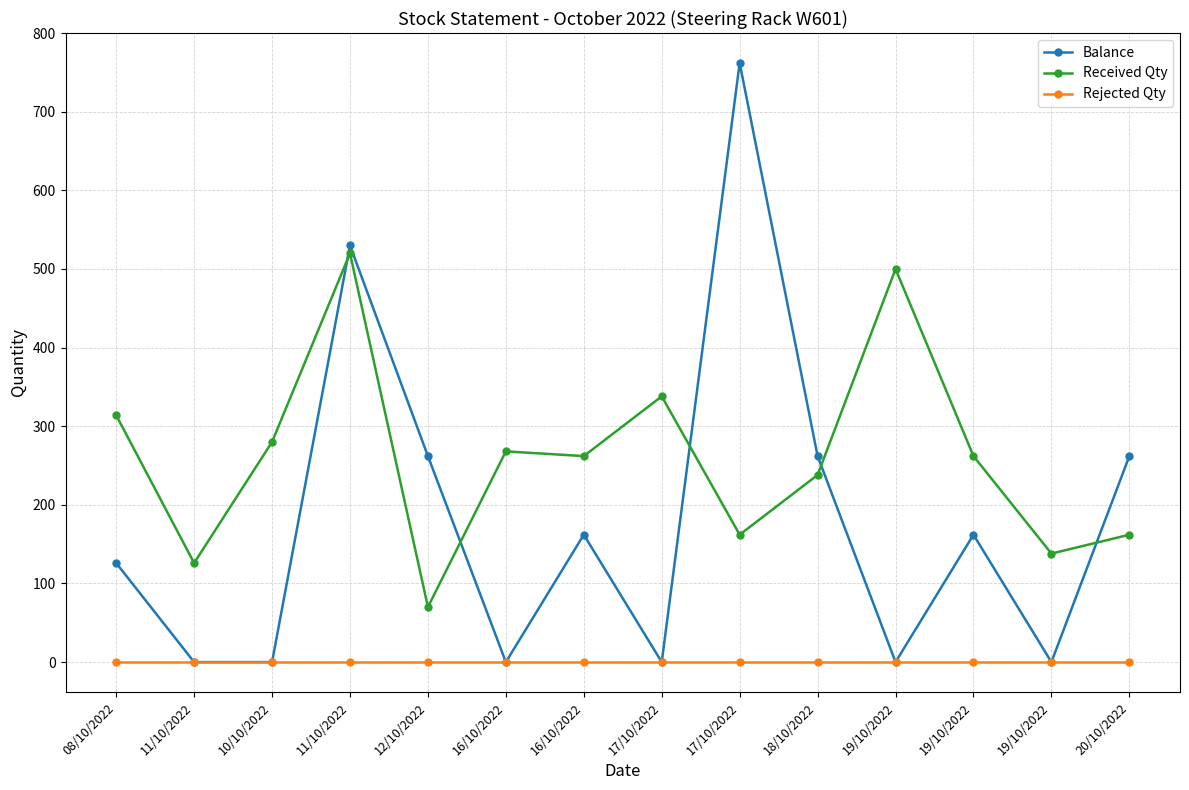

The value of Rejected Qty at 19/10/2022 is 0. True or false?

True